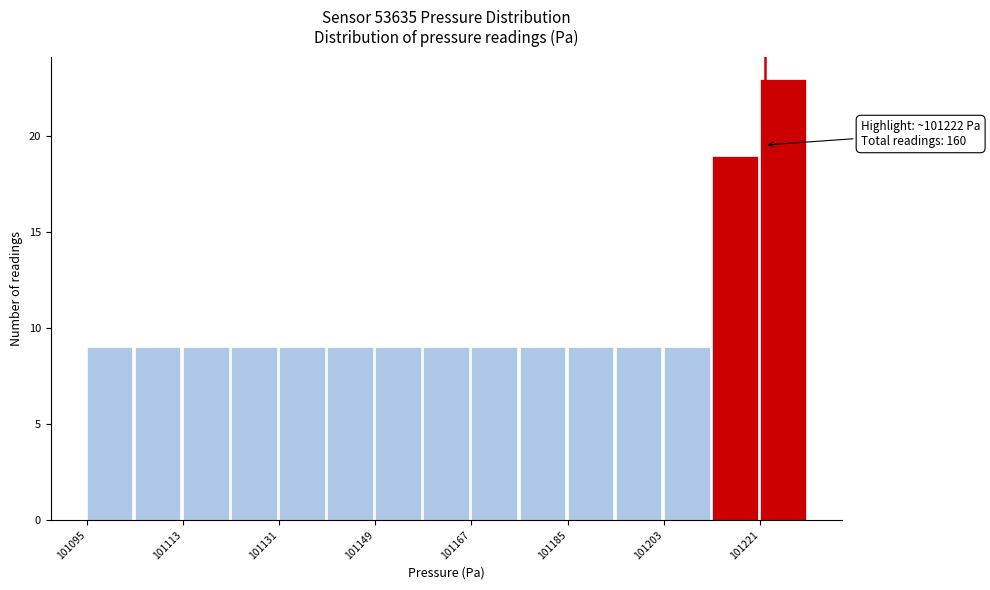

Which range on the x-axis has the tallest bar?

101222 to 101230